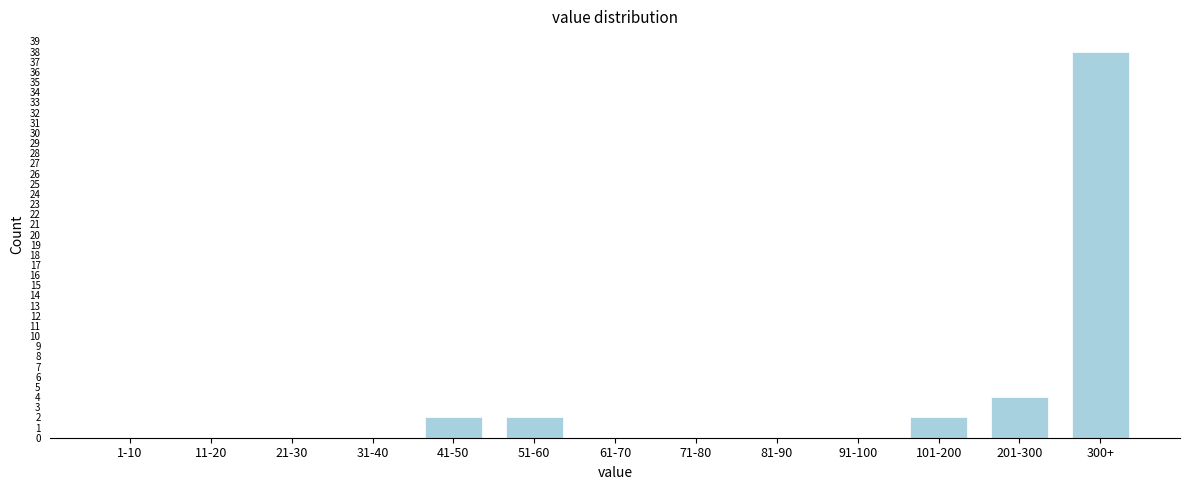

Reading left to right, list all the values displayed in this chart.

1-10=0	11-20=0	21-30=0	31-40=0	41-50=2	51-60=2	61-70=0	71-80=0	81-90=0	91-100=0	101-200=2	201-300=4	300+=38